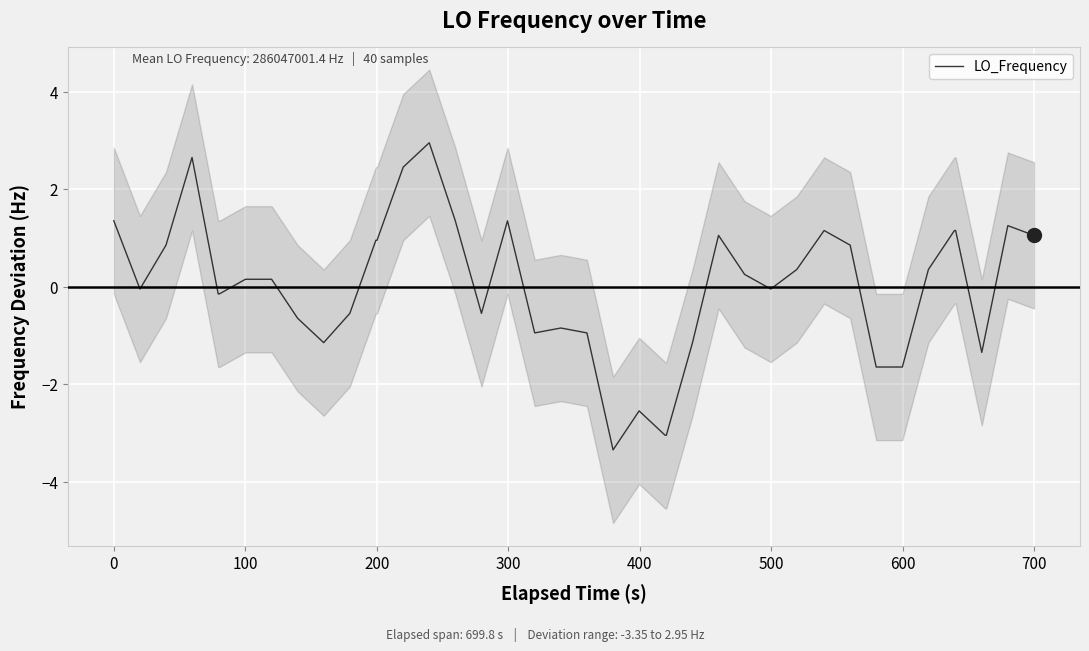

What is the lowest value of the LO_Frequency series?

-3.3